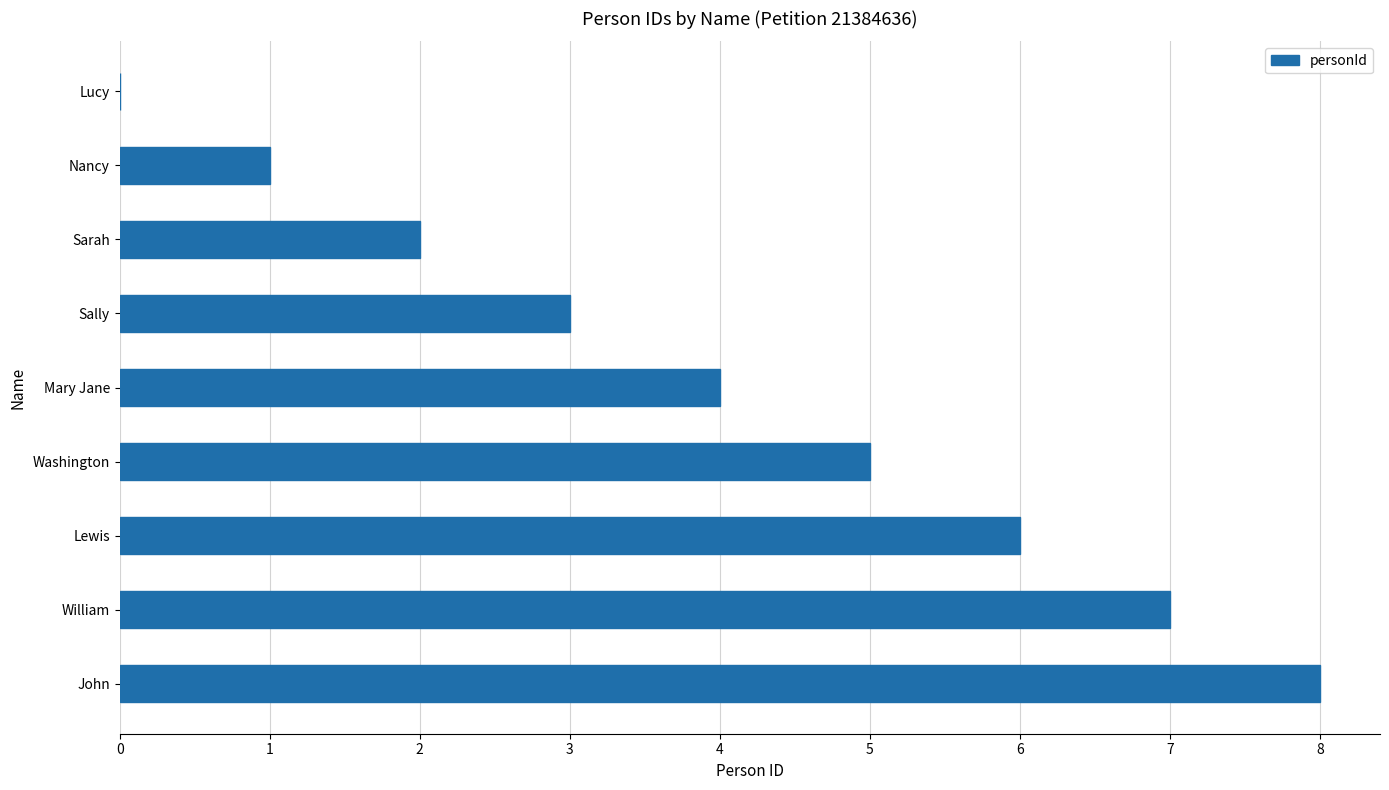

What is the approximate value at Washington?

5